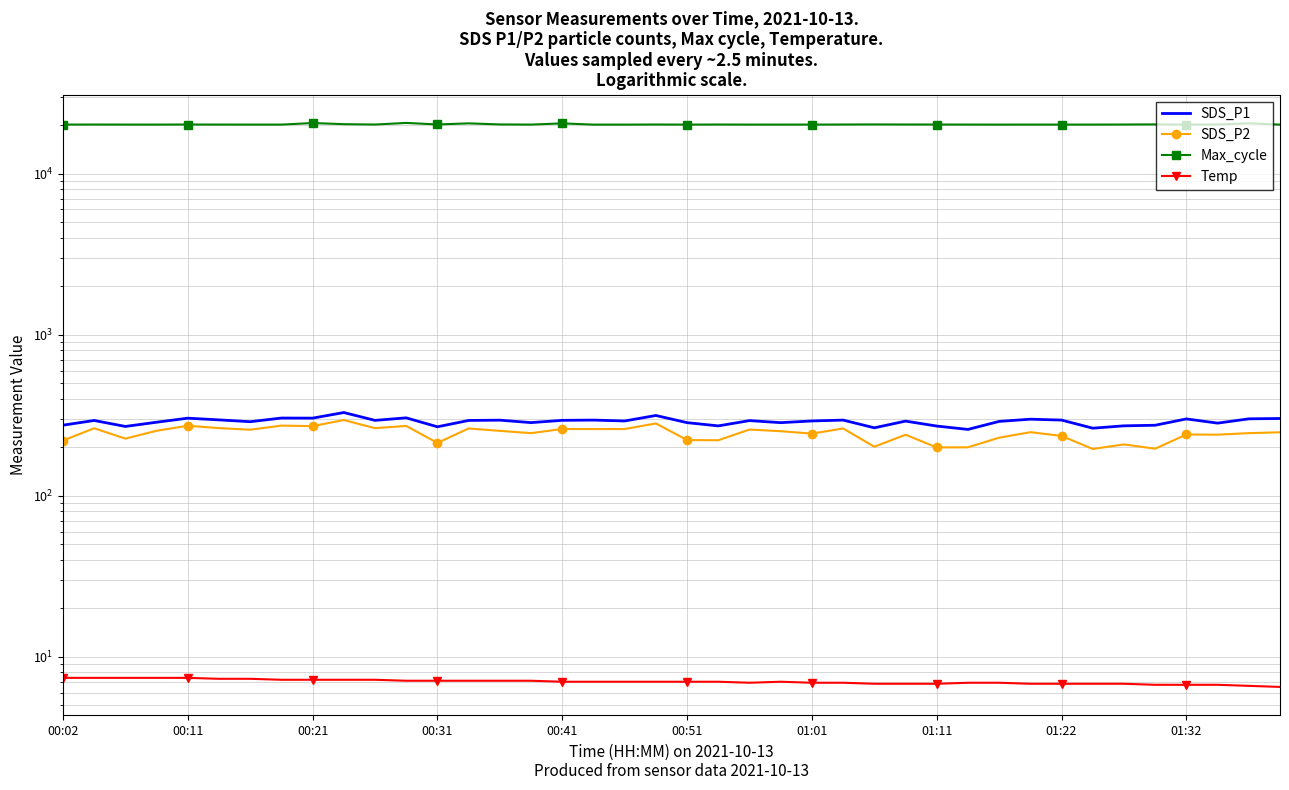

What is the difference between the second highest and second lowest values in the Temp series?

0.8